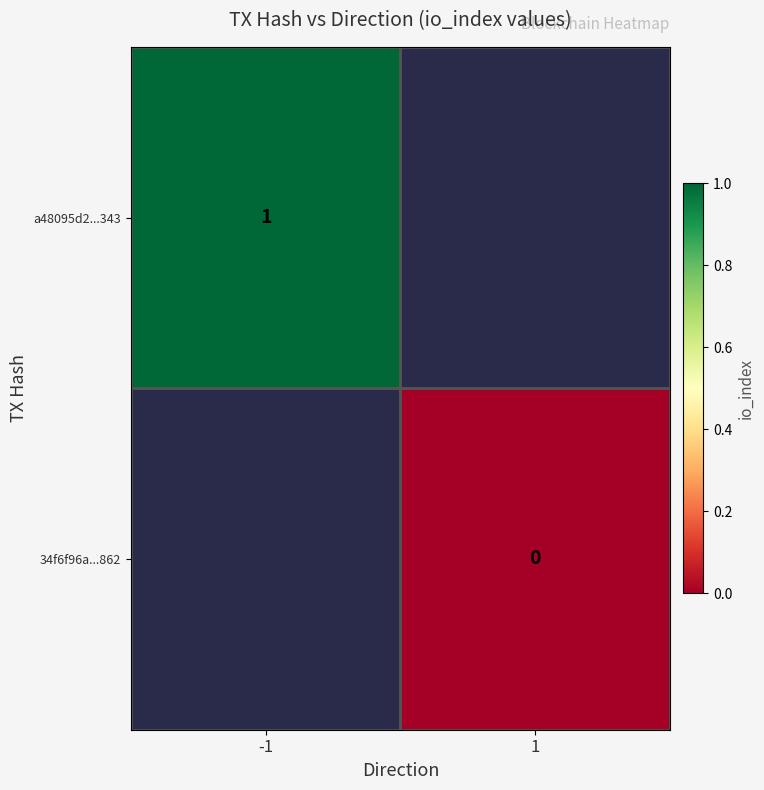

Is it true that a48095d2...343 equals 0 at -1?

False